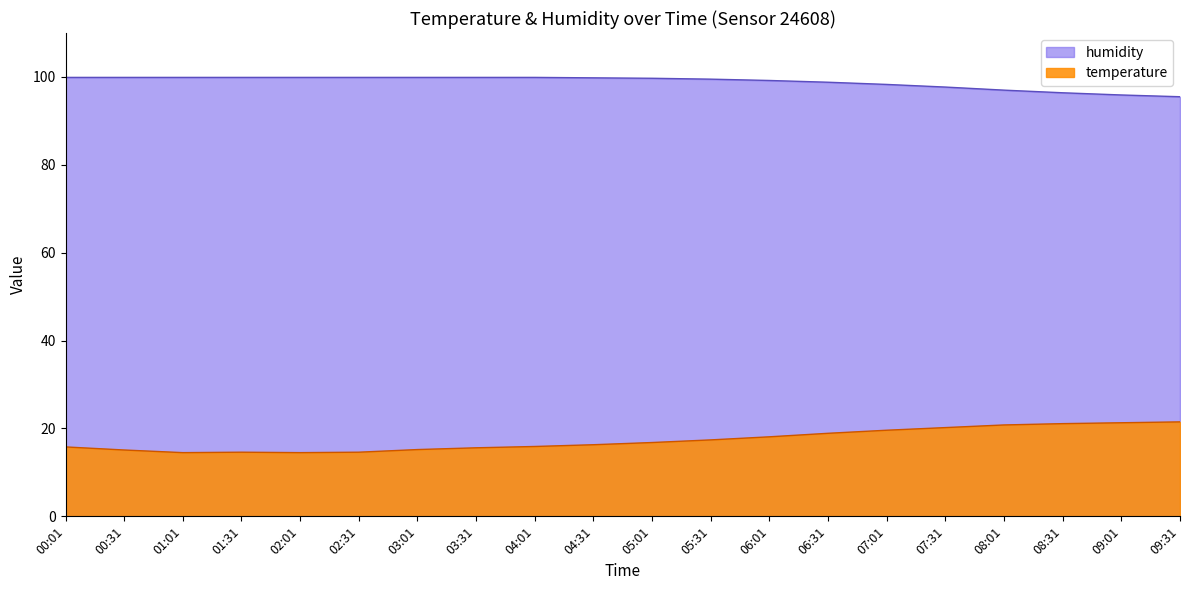

True or false: temperature and humidity cross at least once.

False